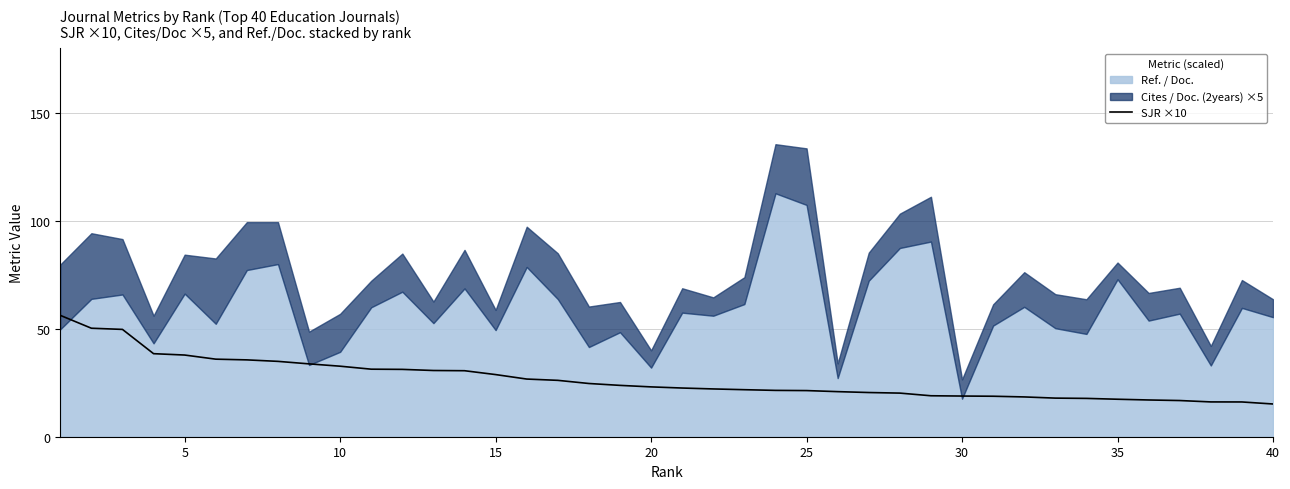

The SJR ×10 series shows 57.7 at 10. True or false?

False